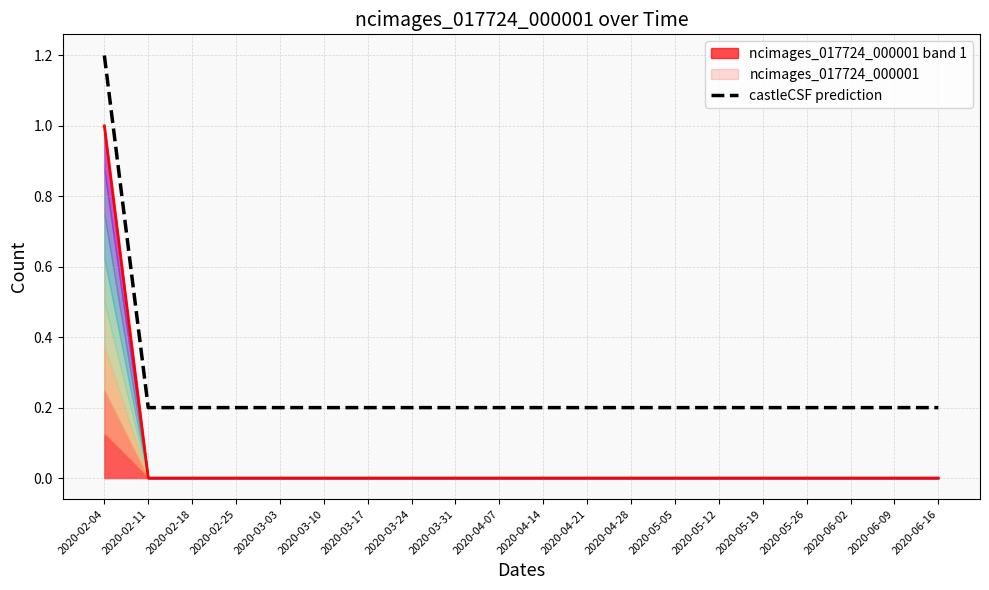

What position from the right is 2020-06-02?

3